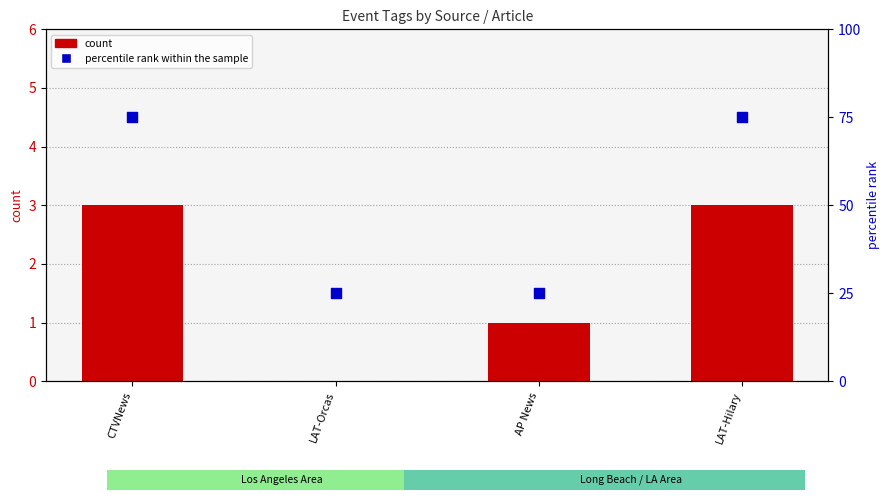

Which series contains the lowest Y value?

count